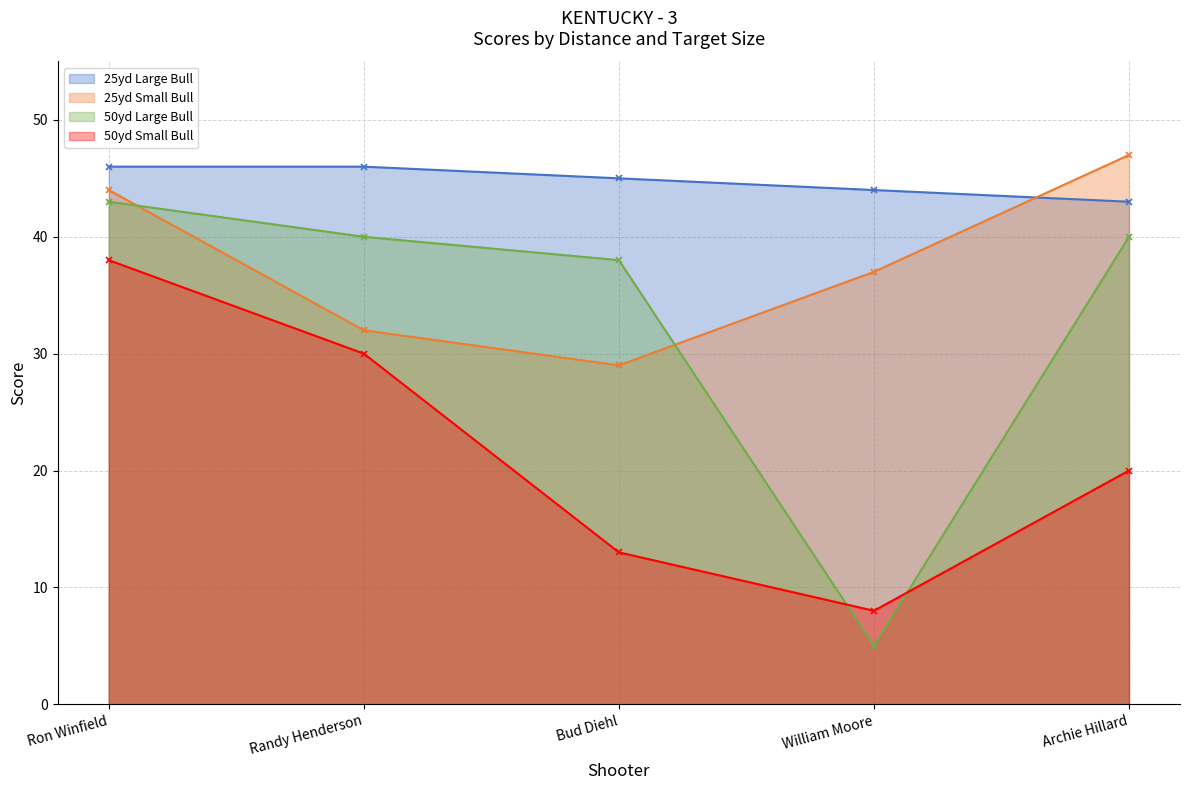

Reading left to right, list all the values displayed in this chart.

25yd Large Bull: Ron Winfield=46	Randy Henderson=46	Bud Diehl=45	William Moore=44	Archie Hillard=43
25yd Small Bull: Ron Winfield=44	Randy Henderson=32	Bud Diehl=29	William Moore=37	Archie Hillard=47
50yd Large Bull: Ron Winfield=43	Randy Henderson=40	Bud Diehl=38	William Moore=5	Archie Hillard=40
50yd Small Bull: Ron Winfield=38	Randy Henderson=30	Bud Diehl=13	William Moore=8	Archie Hillard=20